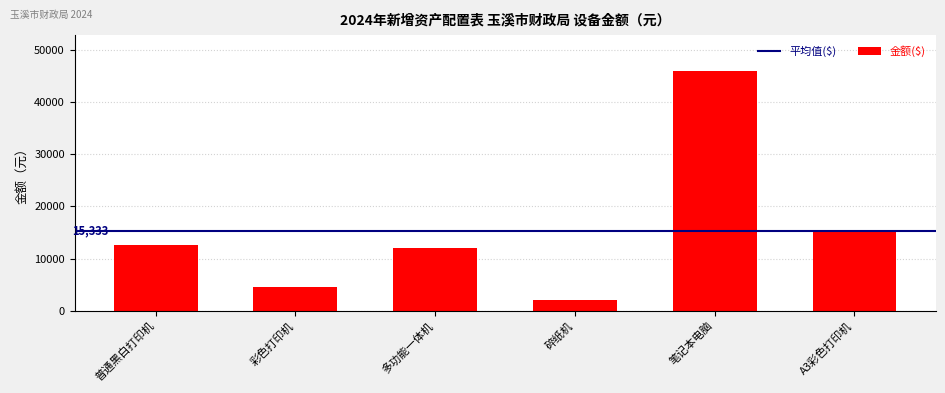

Rank the categories by value from highest to lowest.

笔记本电脑, A3彩色打印机, 普通黑白打印机, 多功能一体机, 彩色打印机, 碎纸机